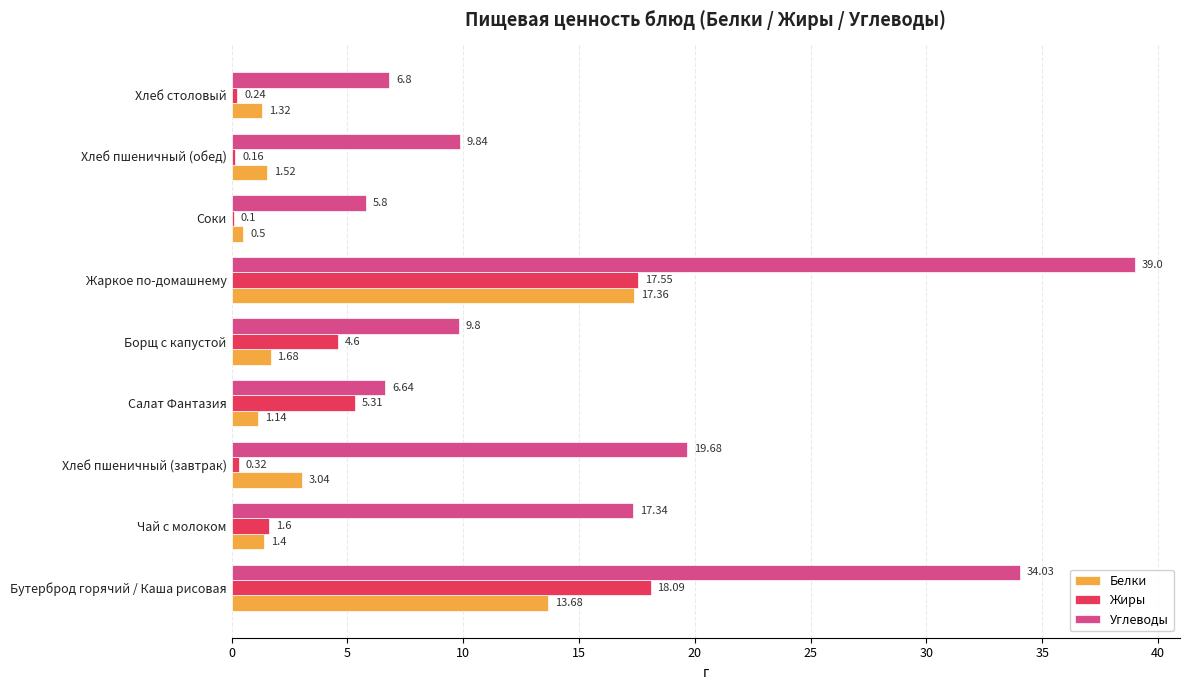

Which series changed the most between Чай с молоком and Жаркое по-домашнему?

Углеводы